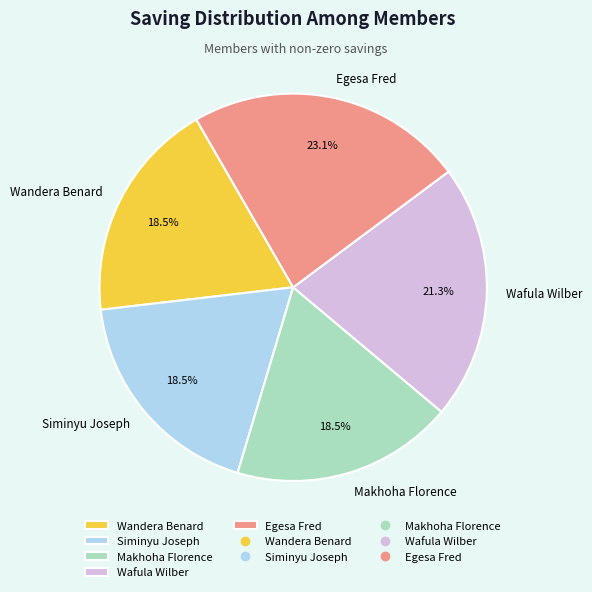

What percentage is NOT represented by Wafula Wilber?

78.7%